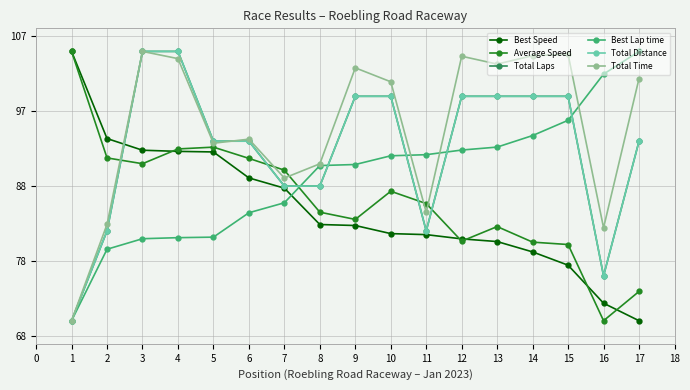

Rank the categories by Average Speed value from highest to lowest.

1, 5, 4, 2, 6, 3, 7, 10, 11, 8, 9, 13, 12, 14, 15, 17, 16